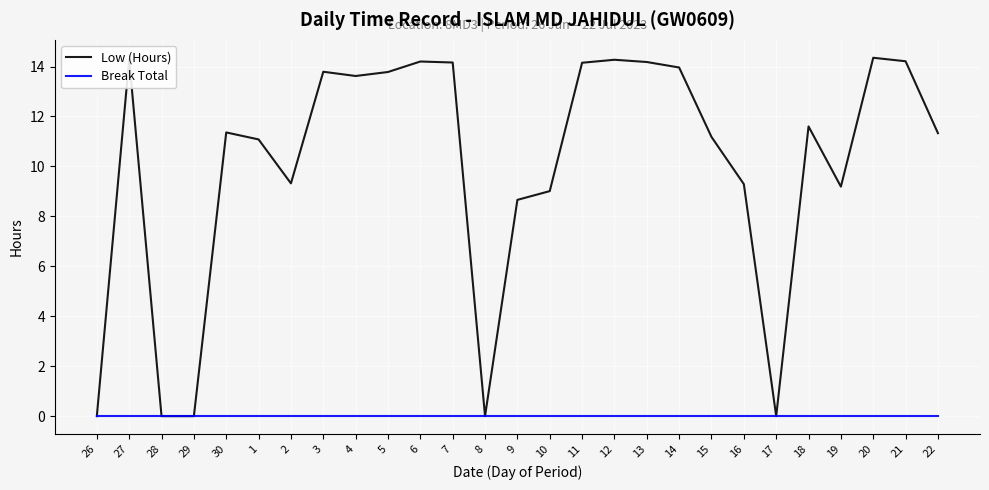

What is the difference between the highest and lowest values at 27?

14.3